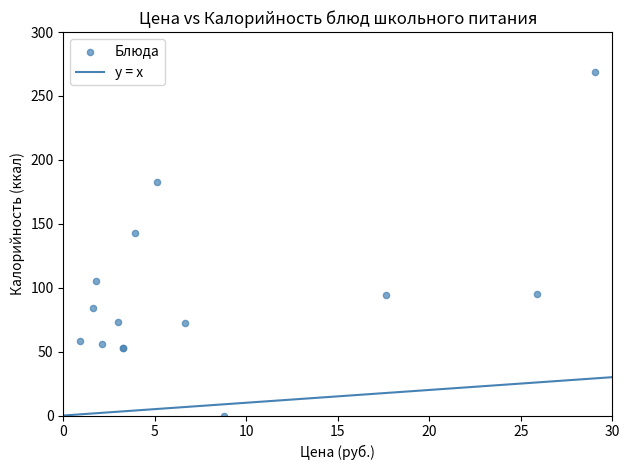

What Y value in the scatter plot is closest to 134?

143.0